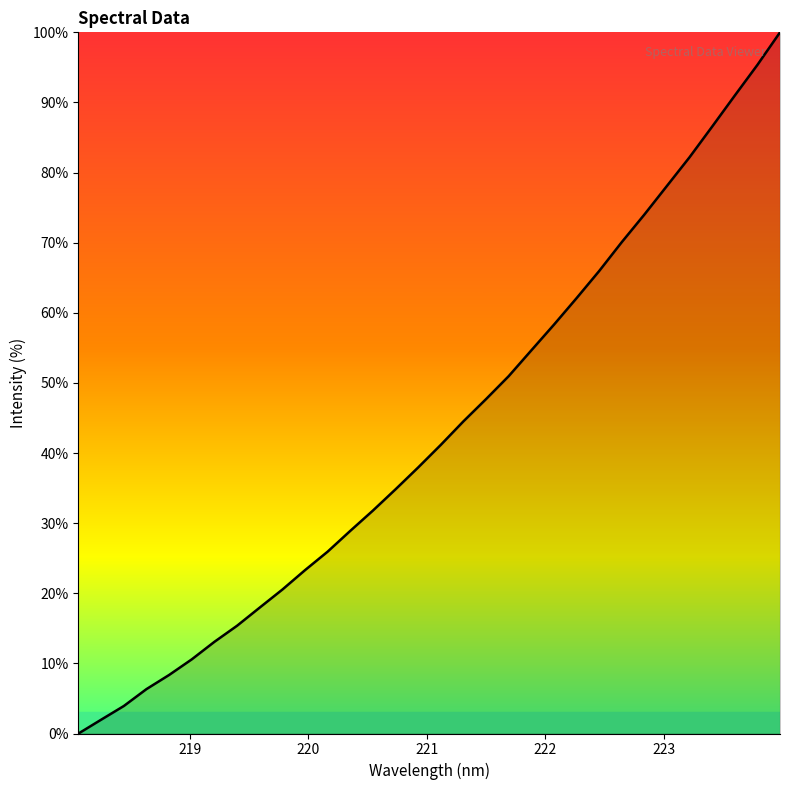

How many categories are shown in the chart?

32